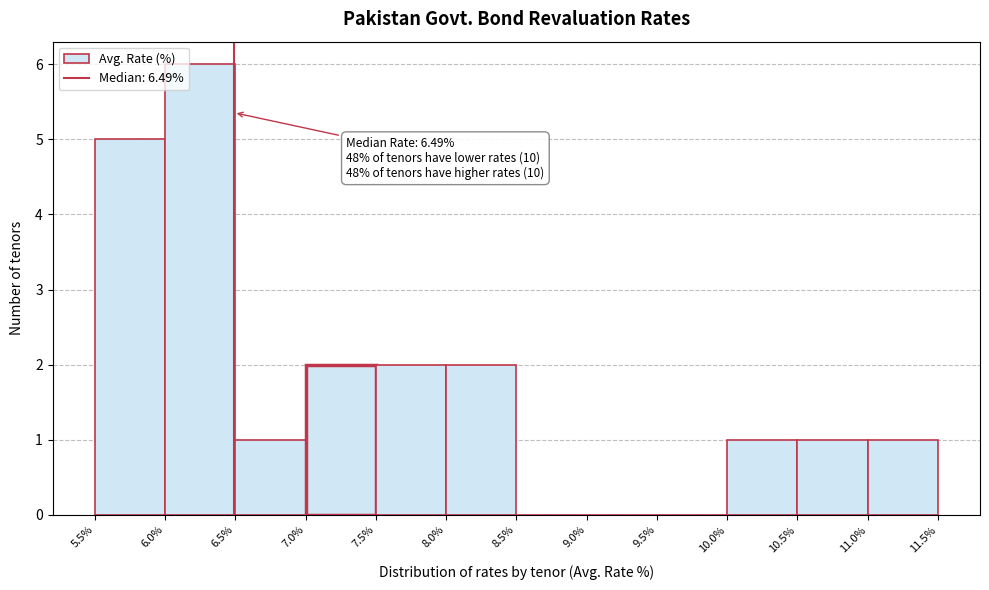

Which range on the x-axis has the tallest bar?

6.0% to 6.5%